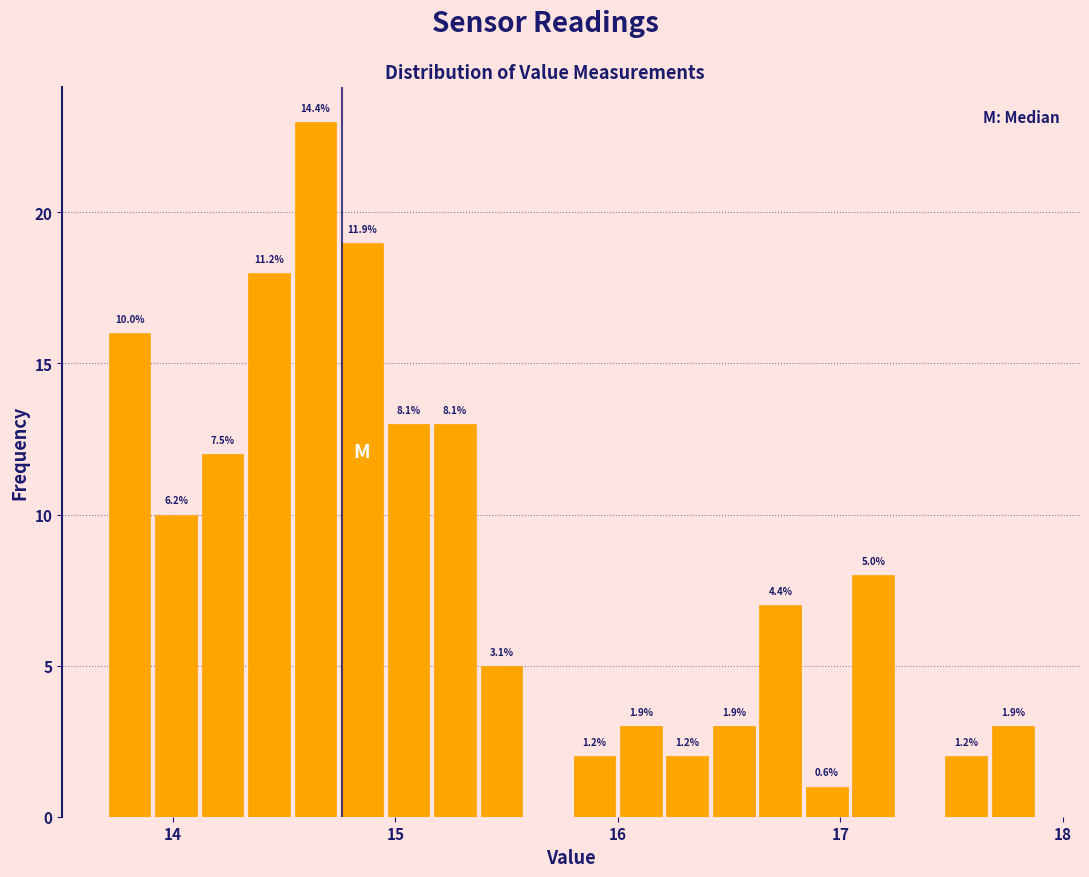

Around what value on the x-axis is the tallest bar? Give the approximate position of its centre, as read against the axis.

14.6